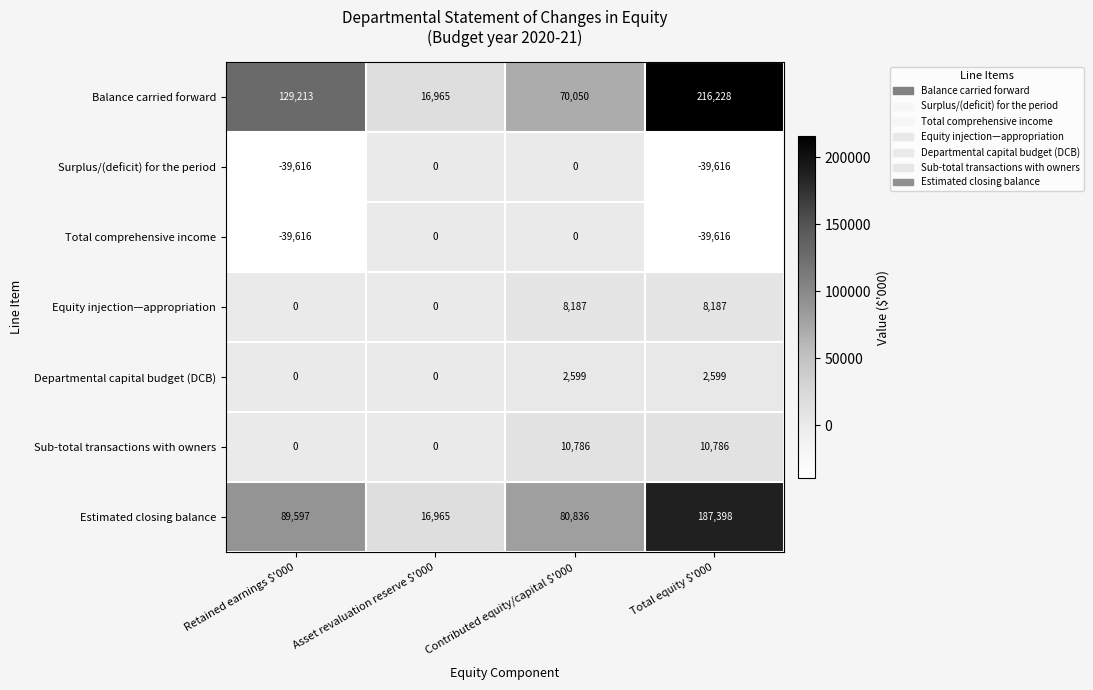

The Surplus/(deficit) for the period series shows 0 at Contributed equity/capital $'000. True or false?

True